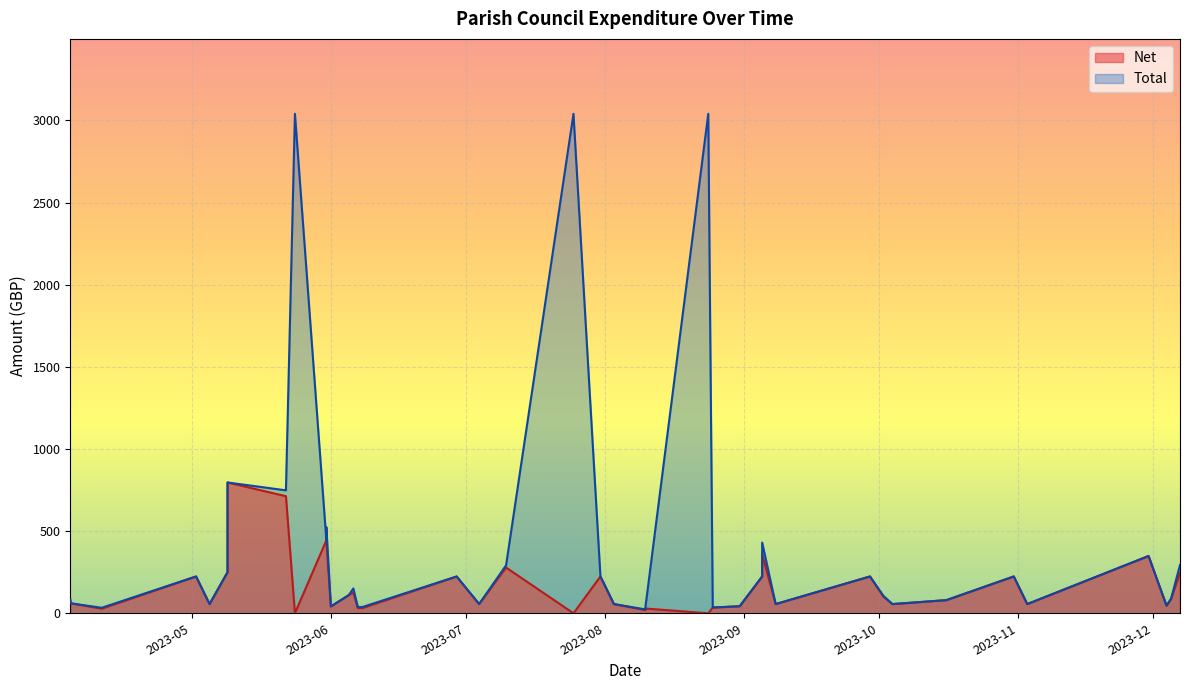

The Total series shows 13.7 at 2023-08-10. True or false?

False